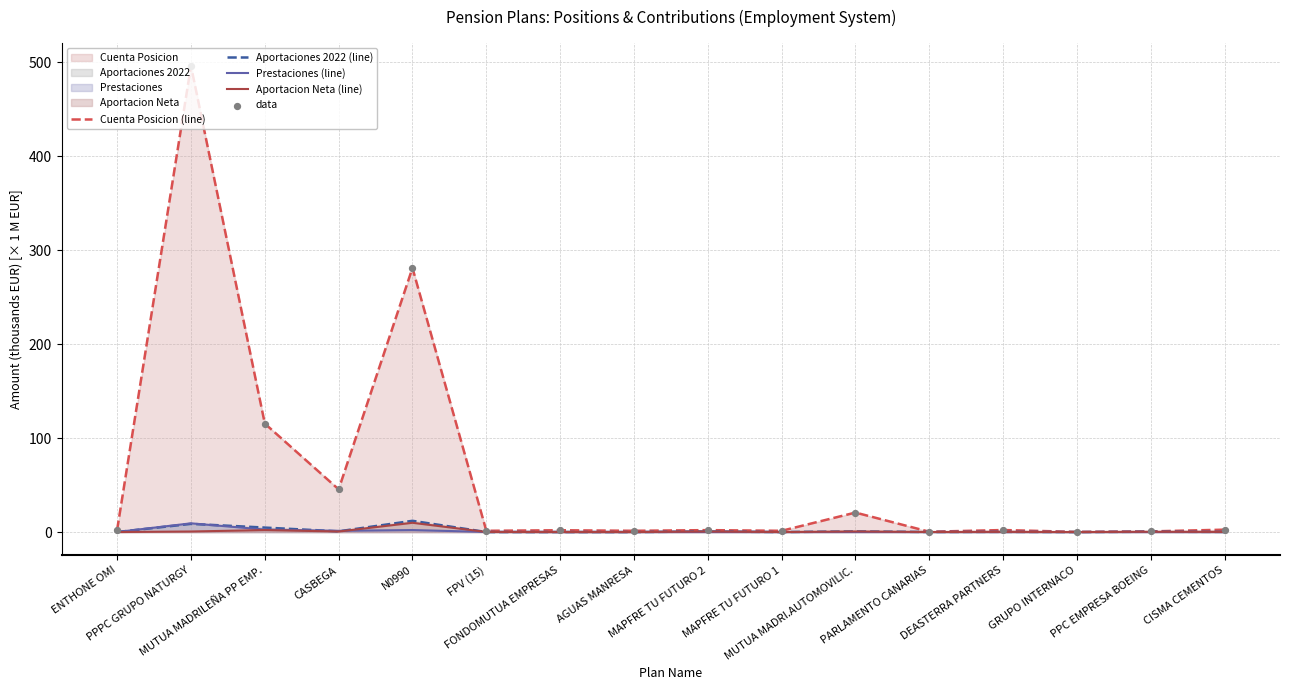

At which category is the sum across all series the highest?

PPPC GRUPO NATURGY